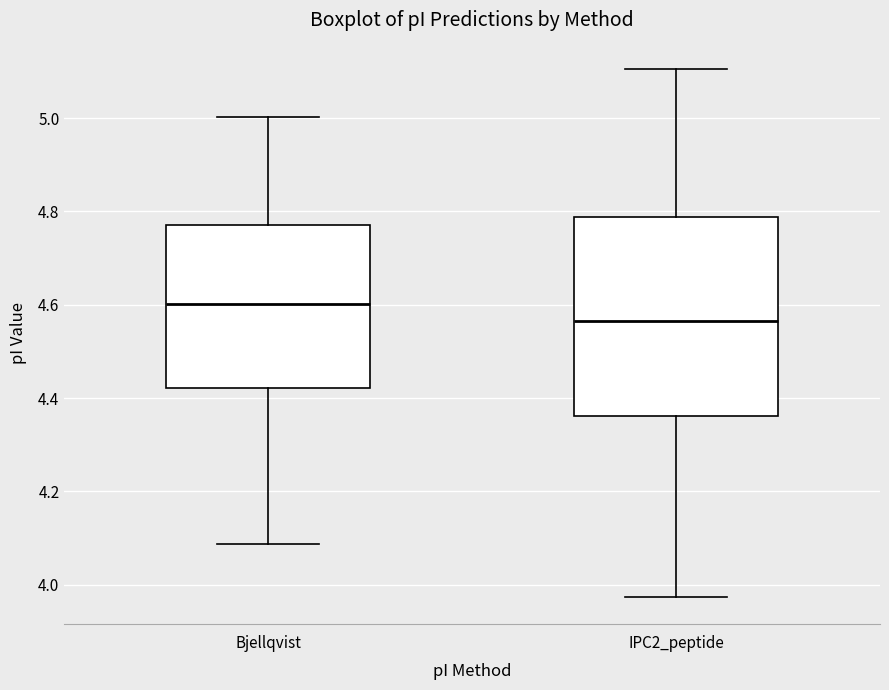

Which box is the tallest, from its lower edge to its upper edge?

IPC2_peptide